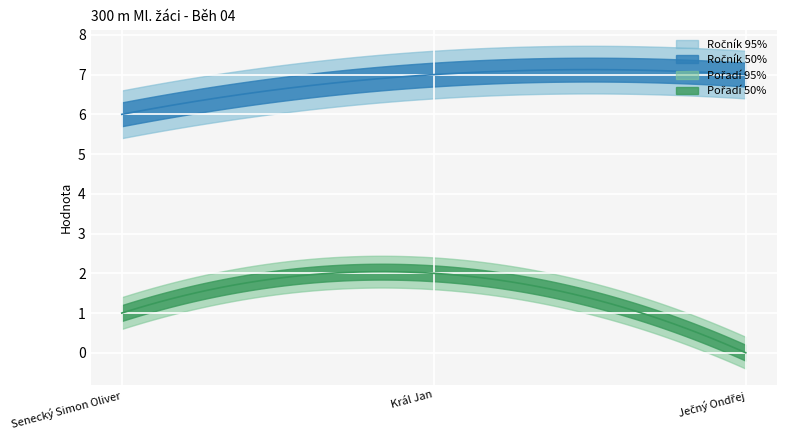

What is the difference between the second highest and minimum values in the Ročník series?

1